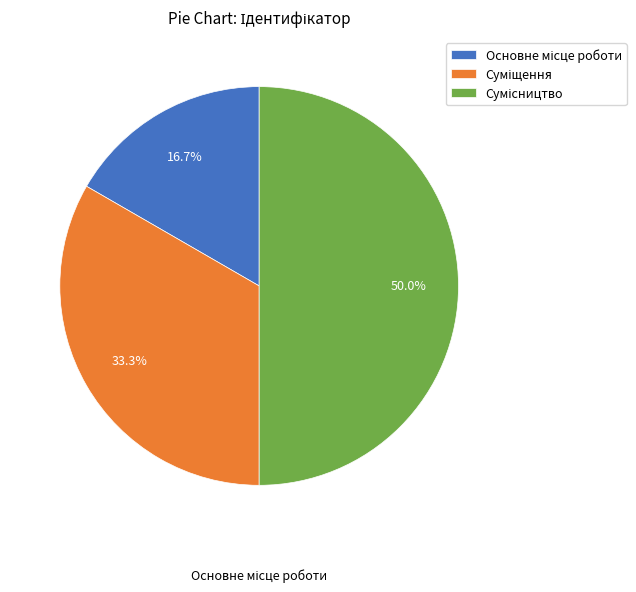

Which slice is the smallest?

Основне місце роботи